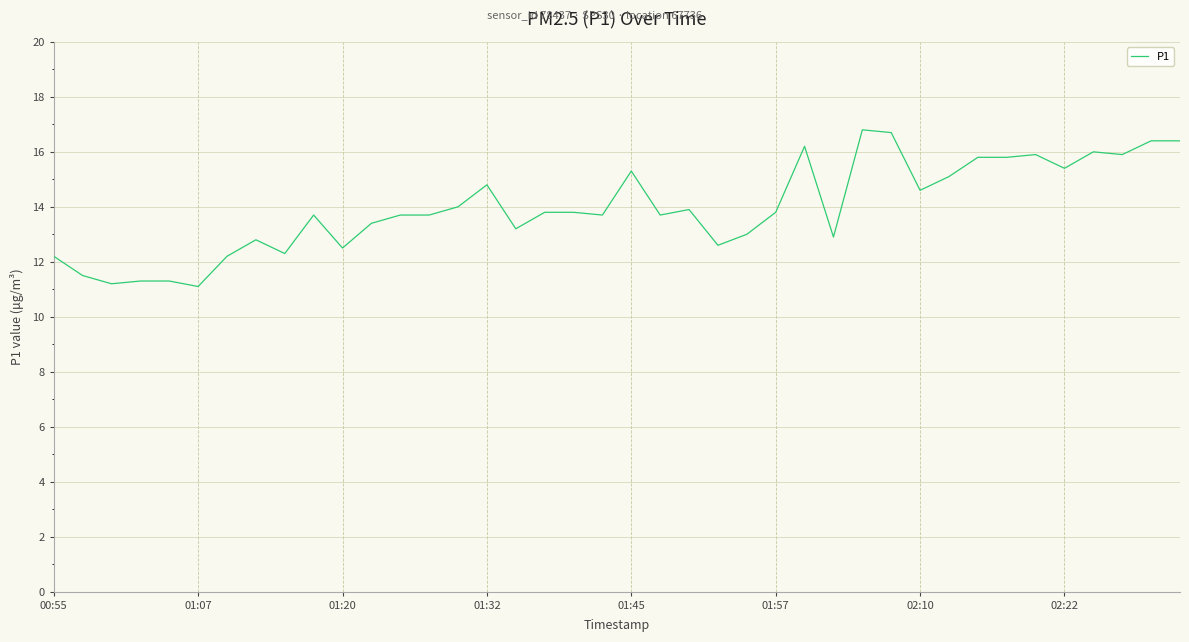

What is the difference between the maximum and minimum values?

5.7